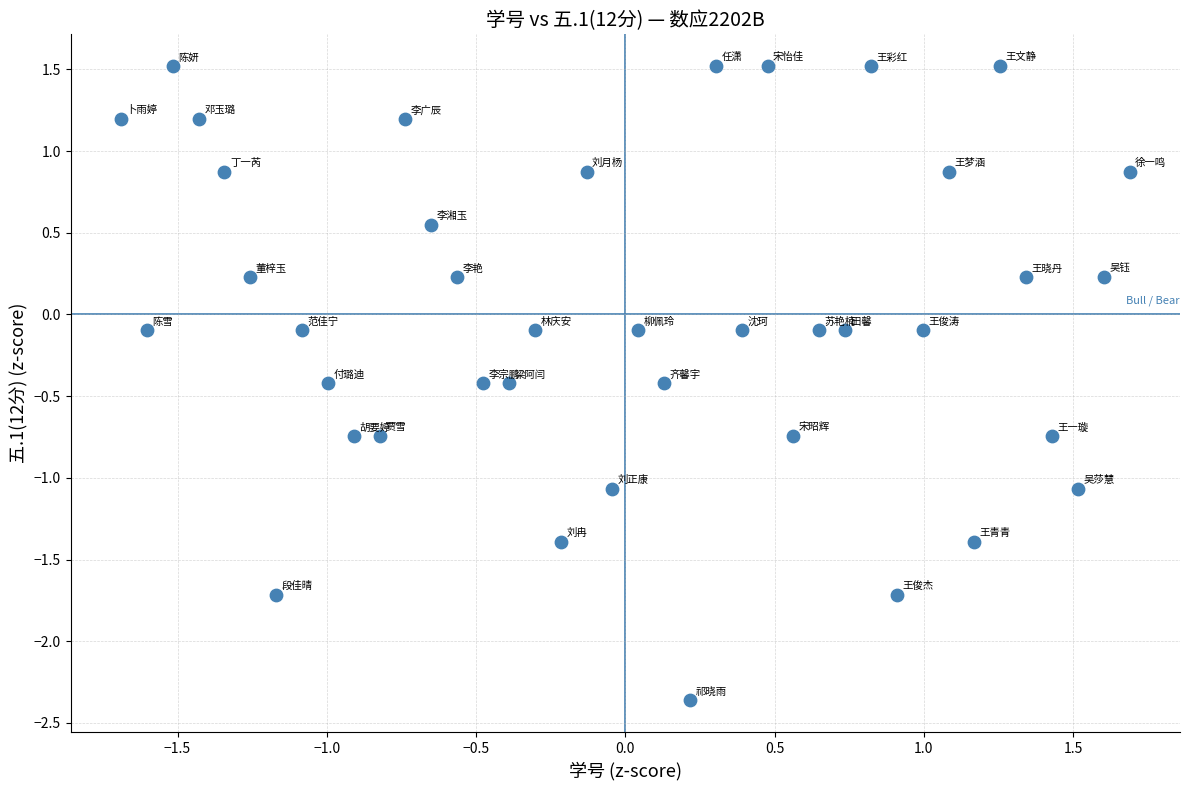

What is the range of X values (max minus min)?

3.4